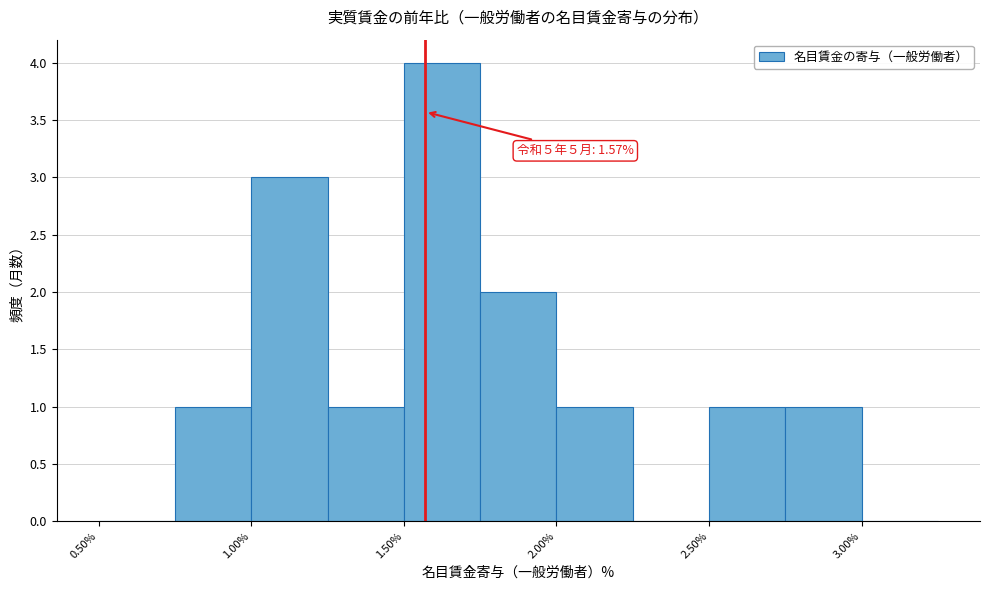

Which range on the x-axis has the tallest bar?

1.50 to 1.75